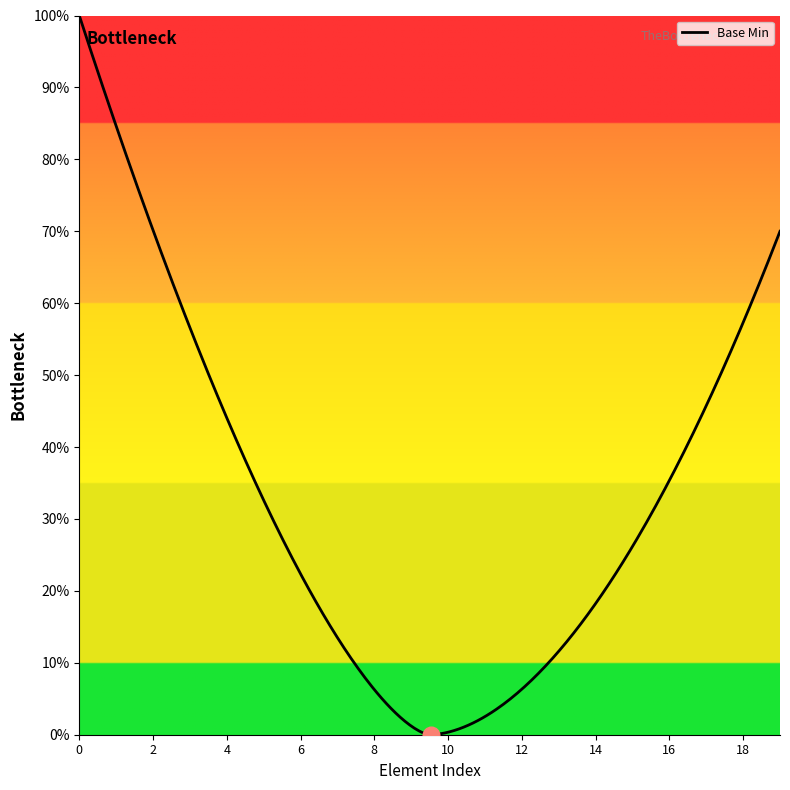

Does the chart display data point markers on the line(s)?

No